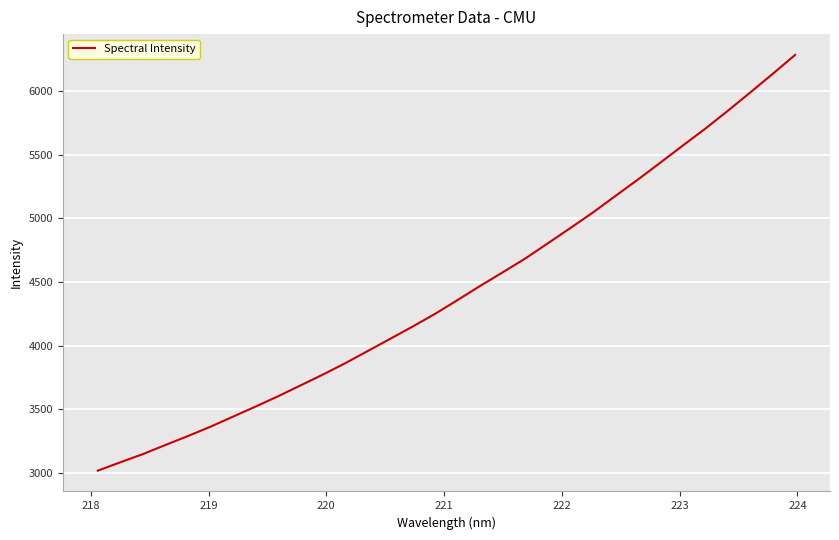

What is the difference between the maximum and minimum values?

3263.3